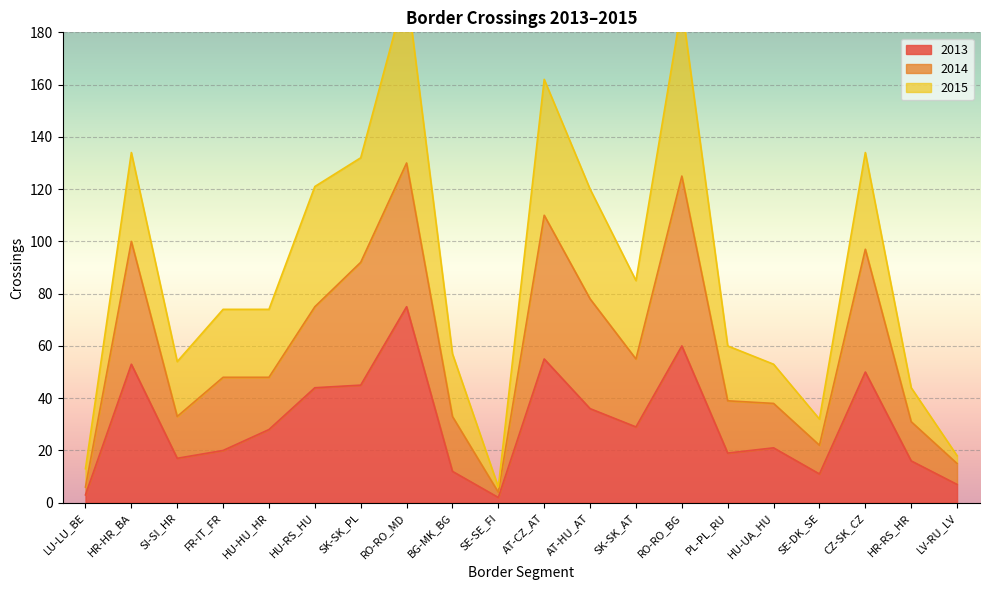

The value of 2013 at HR-RS_HR is 16. True or false?

True